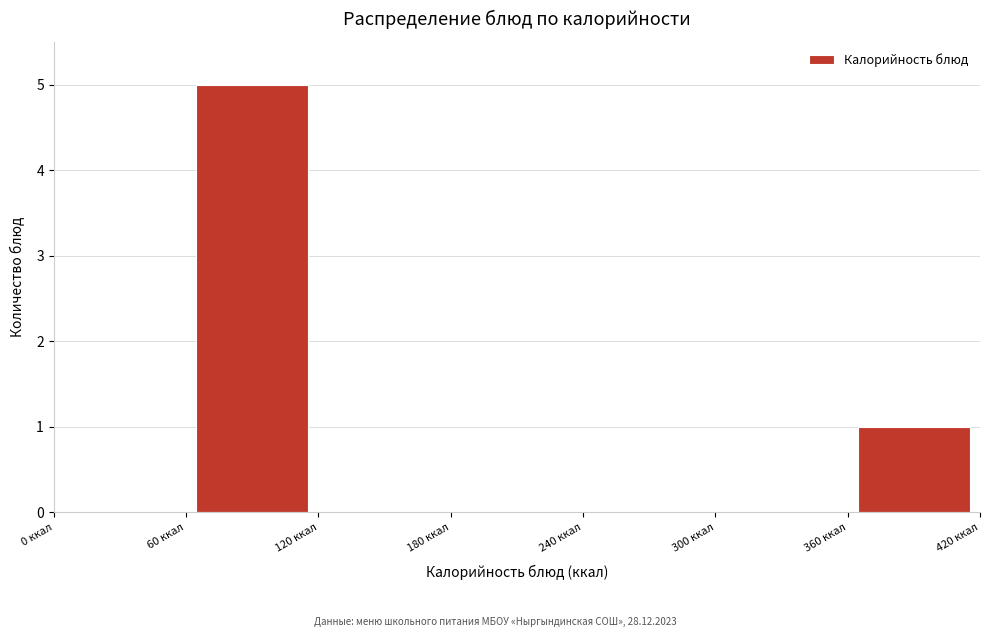

Which range on the x-axis has the tallest bar?

60 to 120